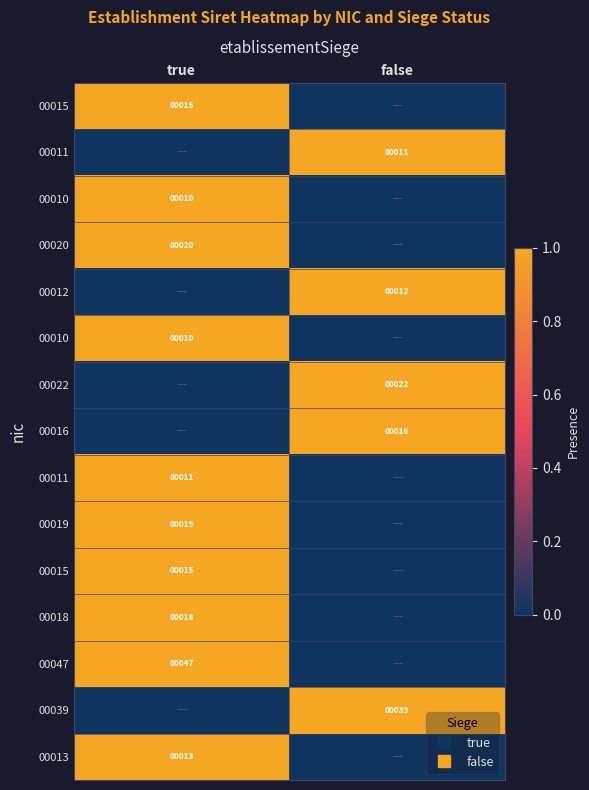

Between true and false, which is larger?

true